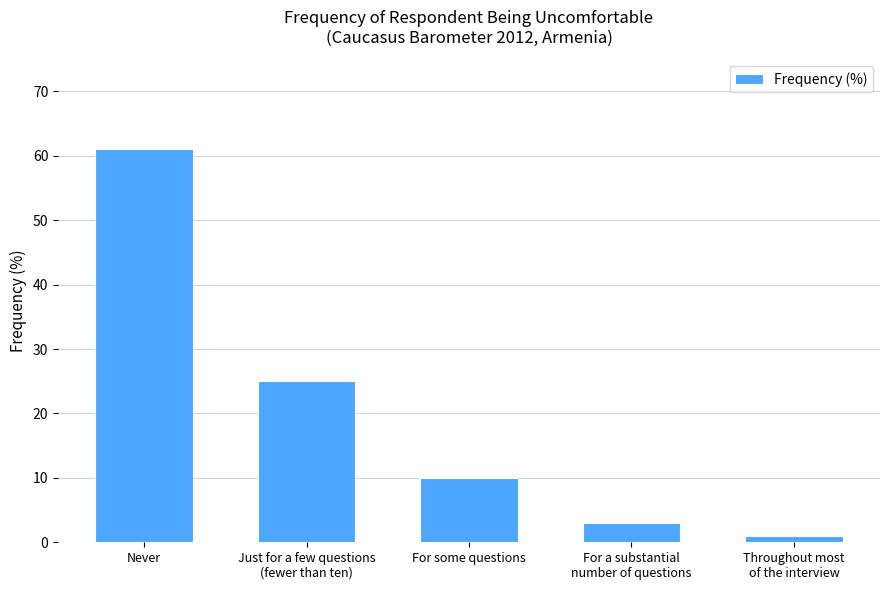

The value at For some questions is 2. True or false?

False